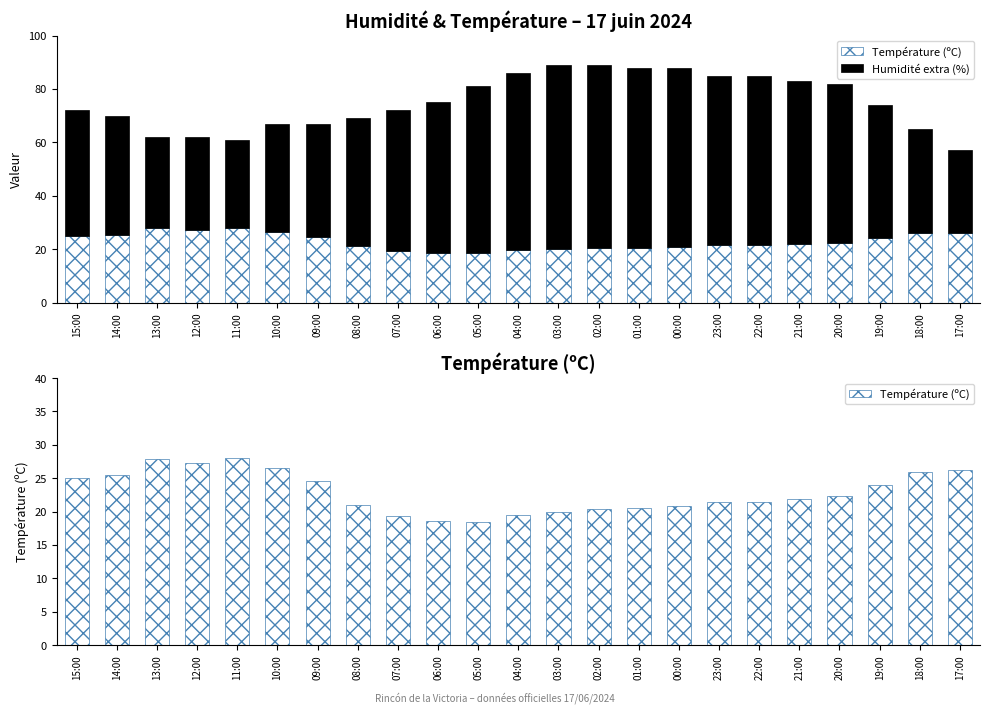

Does the chart contain stacked bars?

No